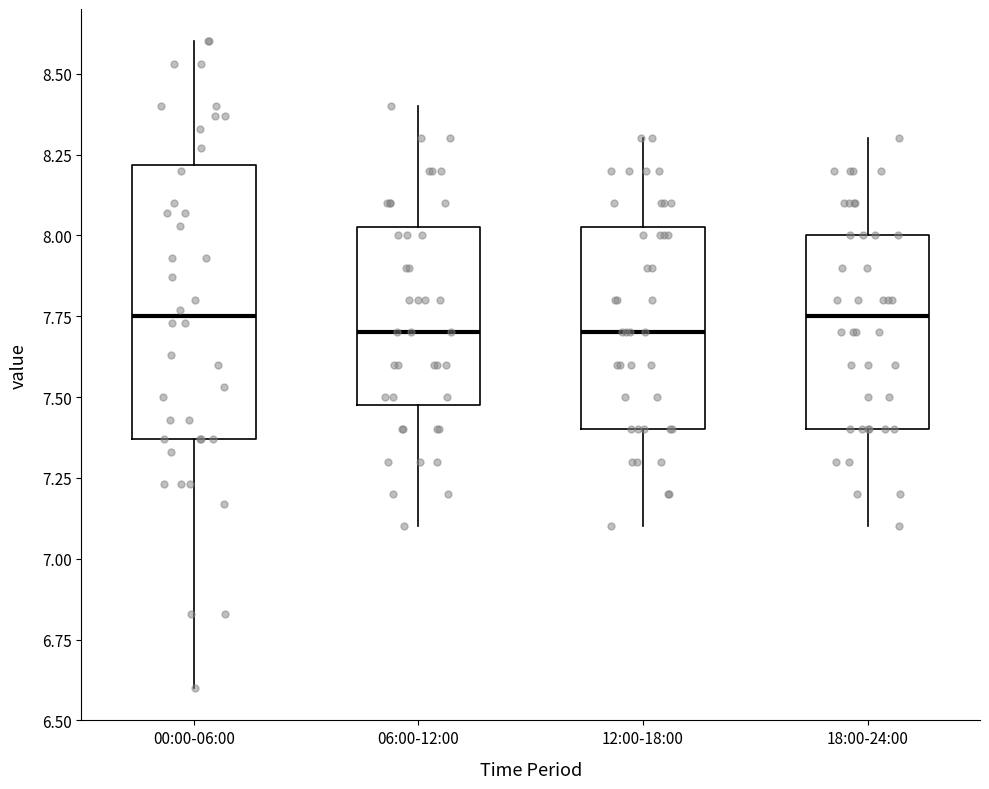

Comparing the boxes themselves (not the whiskers), which one is the tallest?

00:00-06:00